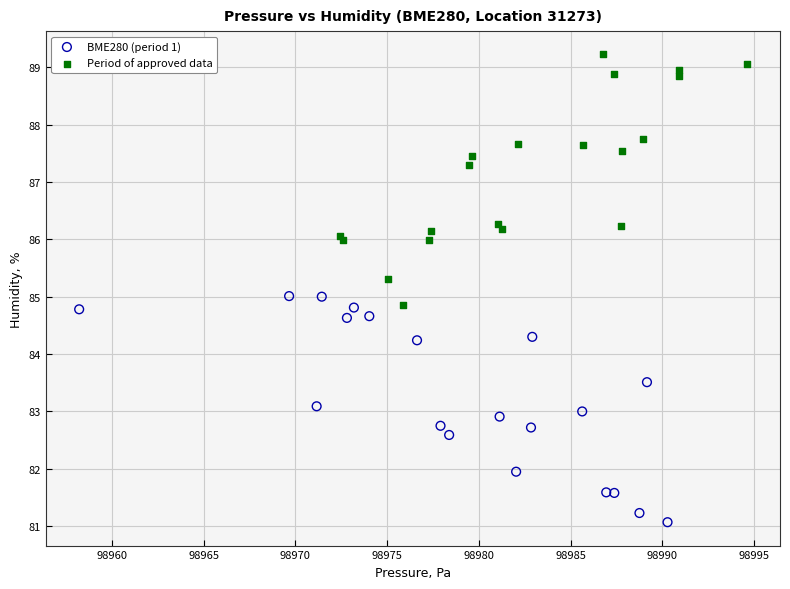

Which series reaches the maximum Y coordinate?

Period of approved data